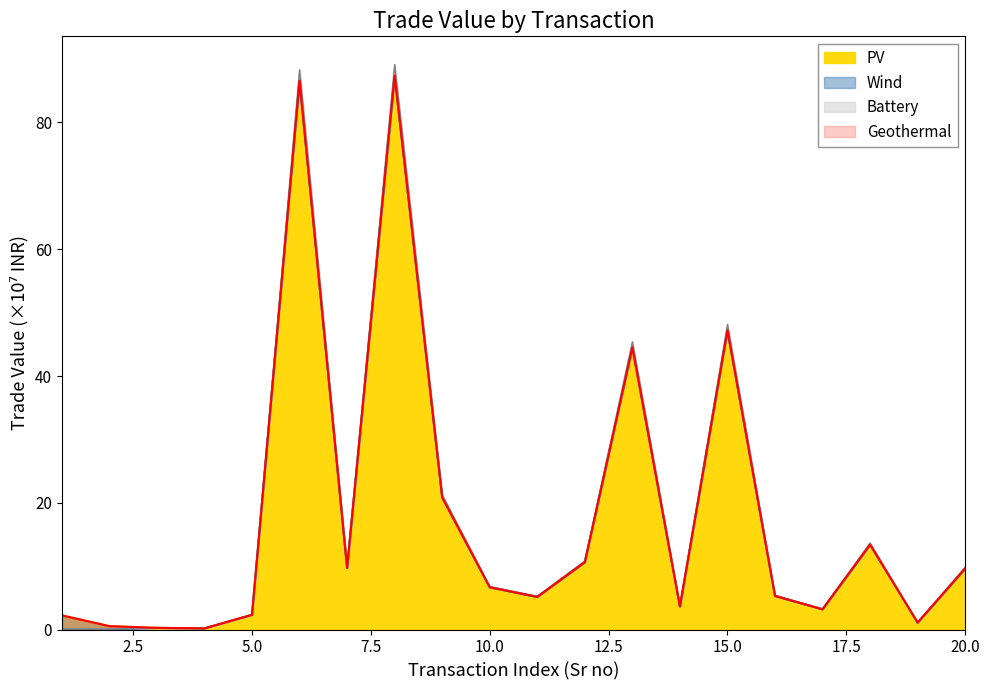

What is the difference between the maximum and minimum values in the Geothermal series?

87.2